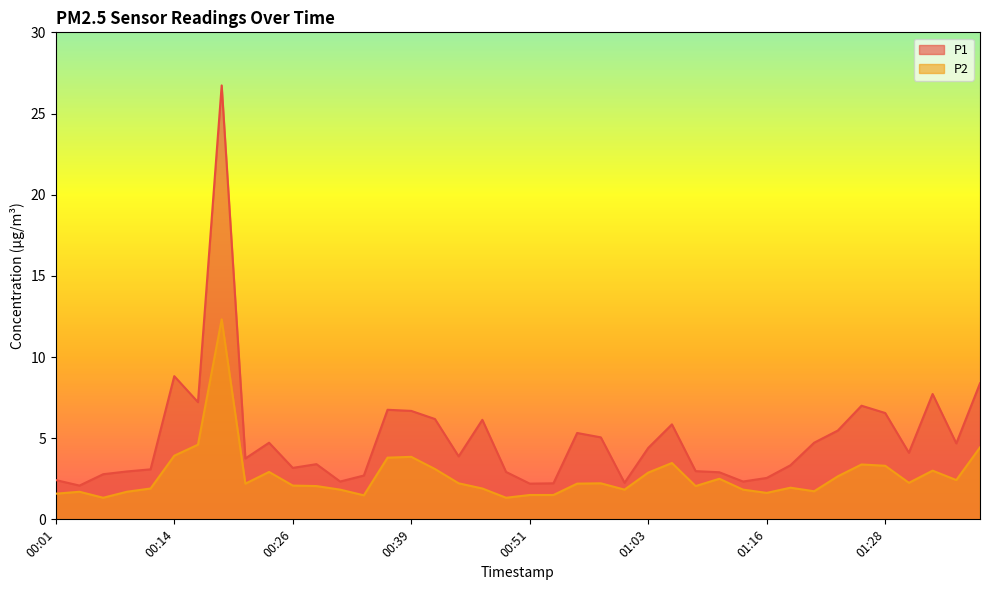

How many lines are shown in the chart?

2